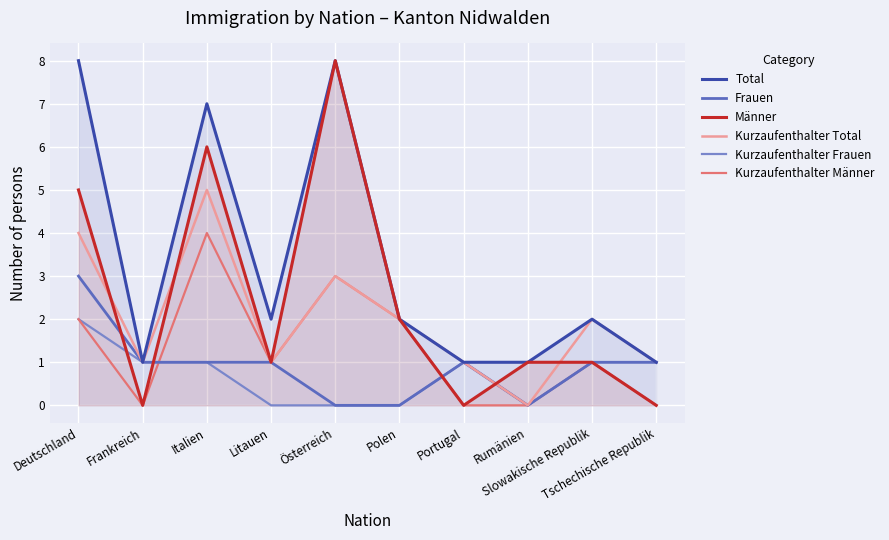

The Kurzaufenthalter Männer series shows 2 at Österreich. True or false?

False